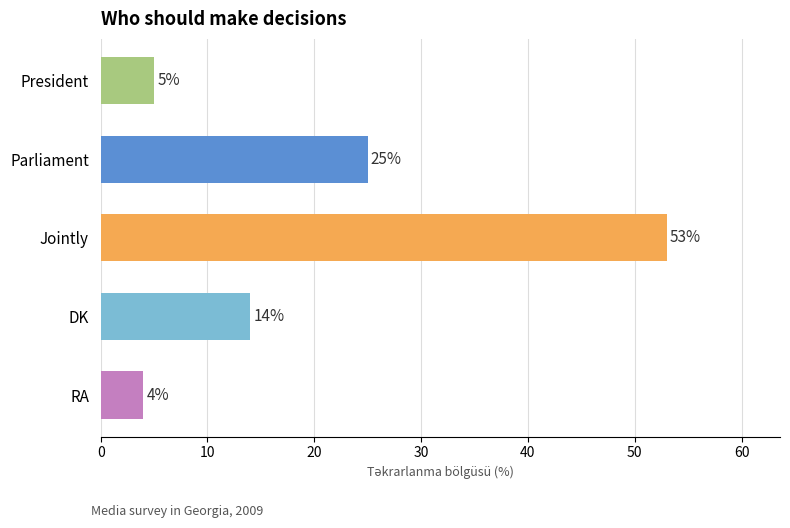

What value does the data have at Parliament?

25